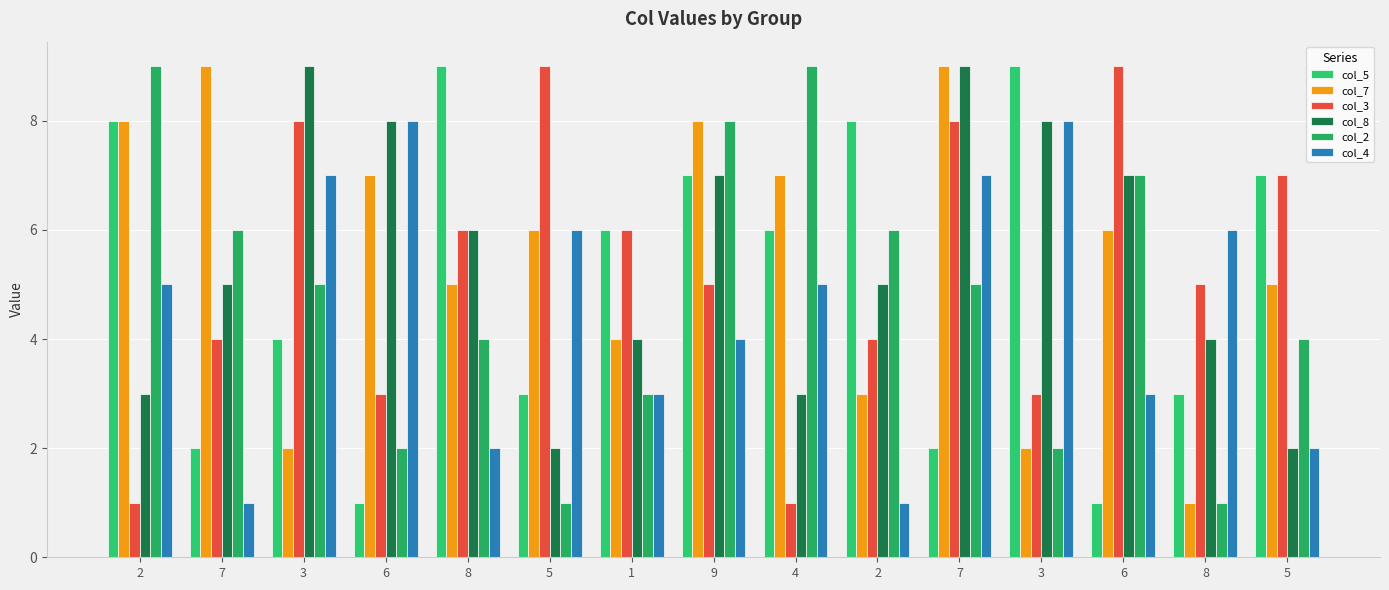

What is the sum of the col_4 values at 8 and 4?

7